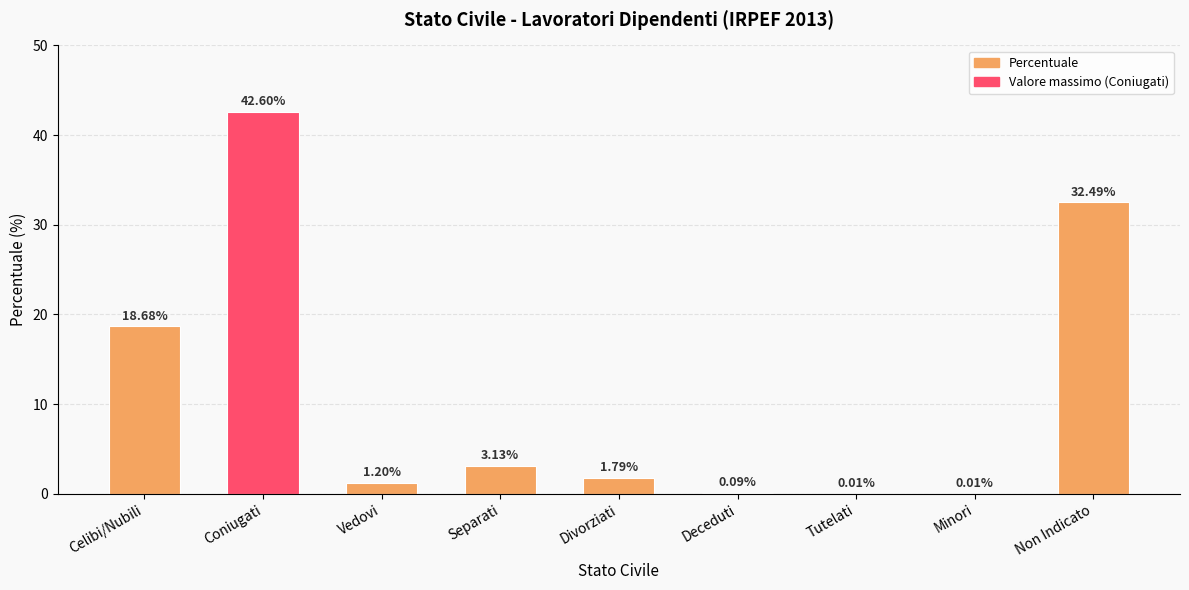

What is the average value?

11.1